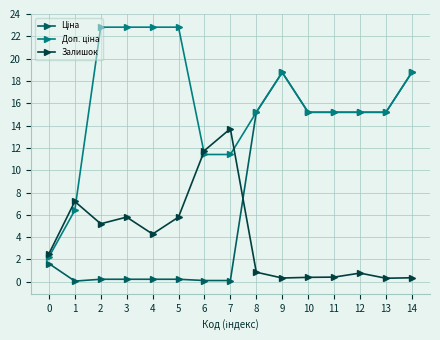

Which series changed the most between 0 and 6?

Залишок